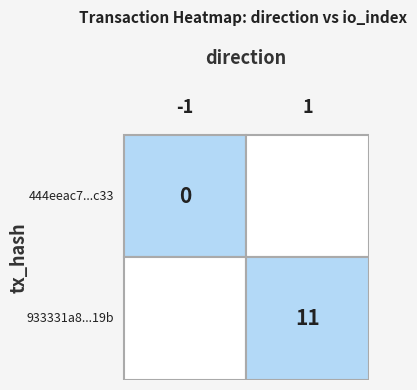

List the series in order of their peak value, highest first.

933331a81a64441ace2b29700efb3d5f724e19b, 444eeac7292bb519e318cc2d6fbafe0f4557c33